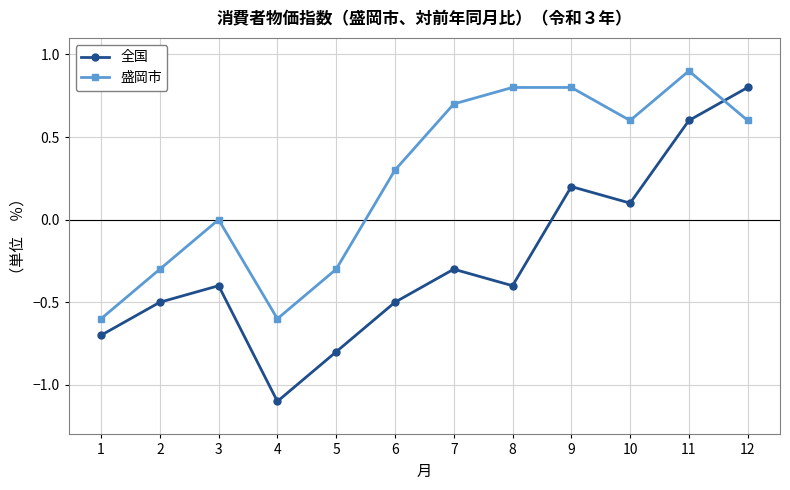

What is the difference between the highest and lowest values at 5?

0.5